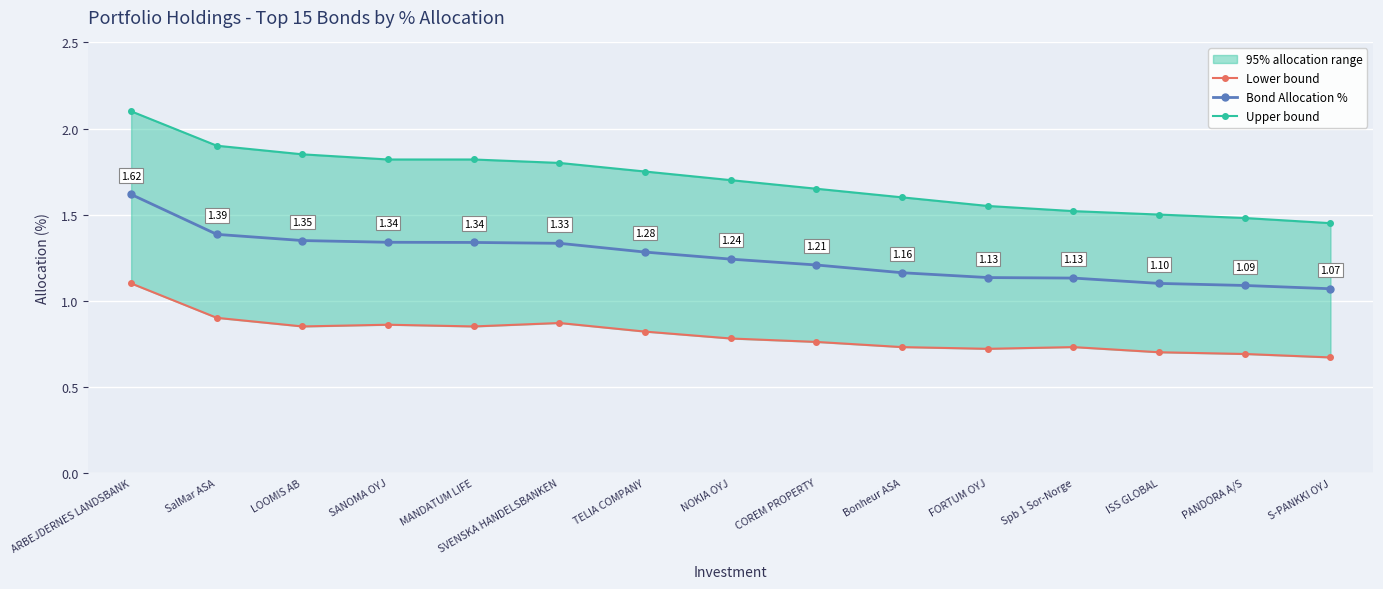

What is the smallest value displayed?

0.7